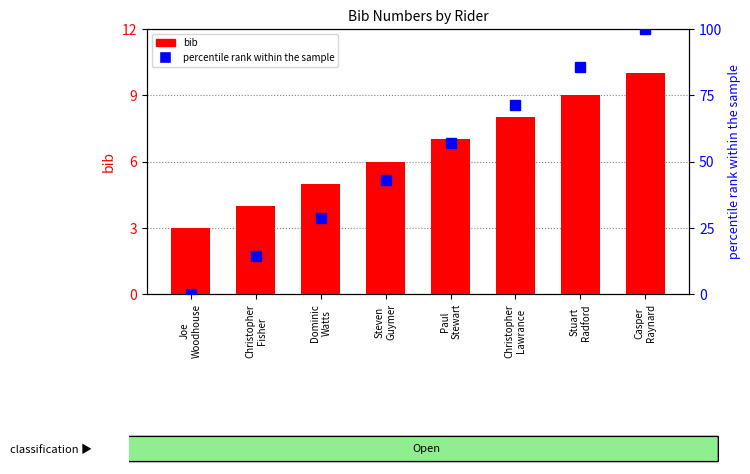

What is the average value of the bib series?

6.5